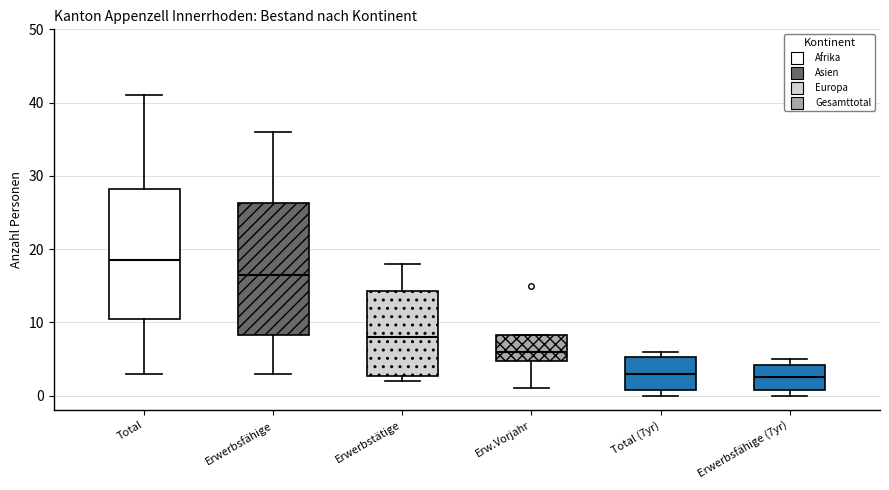

Reading left to right, read every box against the y-axis: the position of its median line, the range the box covers, and the ends of its whiskers. The values are not printed on the chart, so give them approximately, as read against the axis.

Total: median 19, box 11 to 28, whiskers 3 to 41
Erwerbsfähige: median 17, box 8 to 26, whiskers 3 to 36
Erwerbstätige: median 8, box 3 to 14, whiskers 2 to 18
Erw.Vorjahr: median 6, box 5 to 8, whiskers 1 to 8
Total (7yr): median 3, box 1 to 5, whiskers 0 to 6
Erwerbsfähige (7yr): median 3, box 1 to 4, whiskers 0 to 5